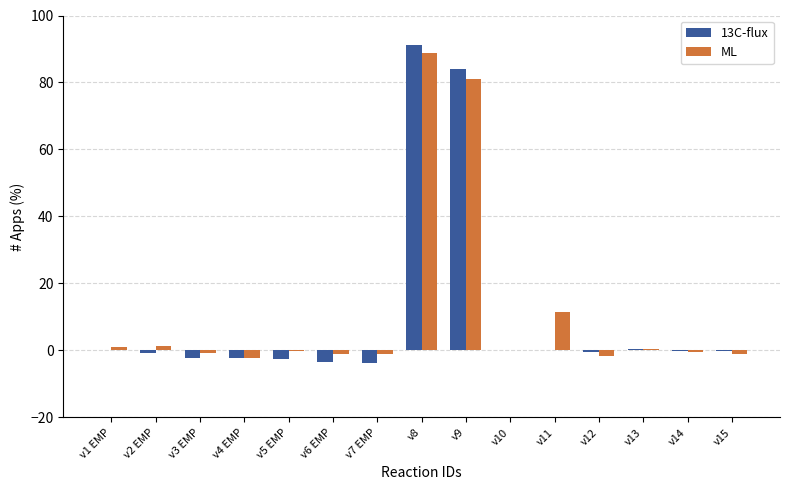

Which label corresponds to the largest value in the chart?

v8